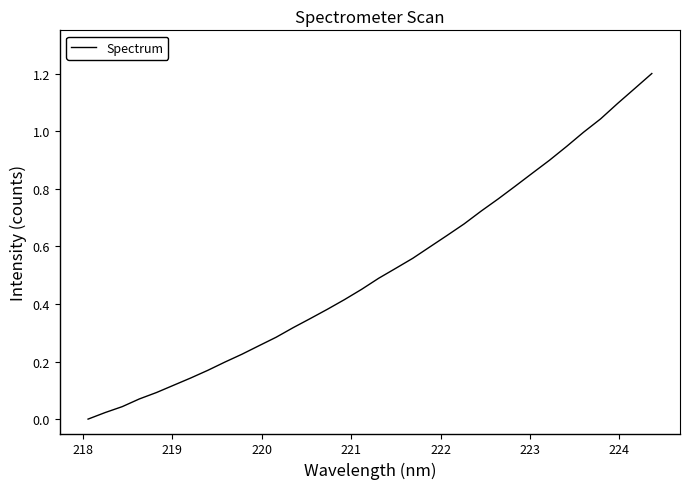

What is the difference between the maximum and minimum values?

1.2